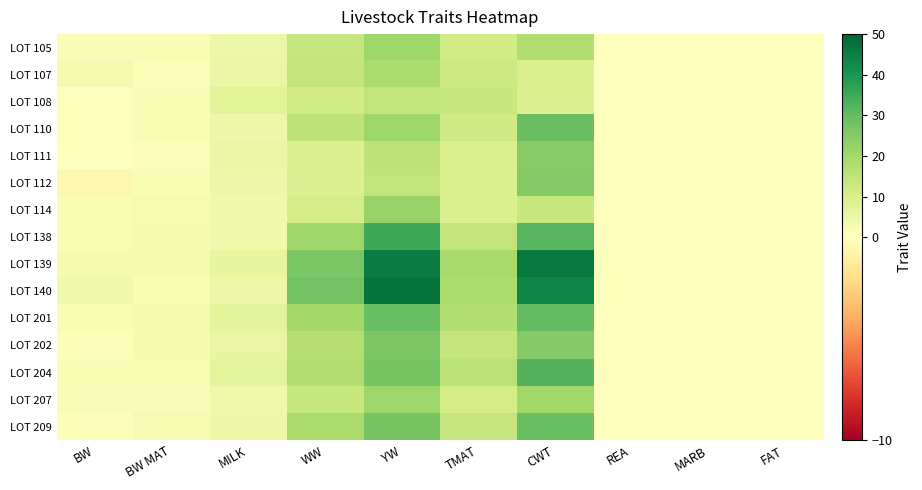

Between FAT and CWT, which is larger?

CWT